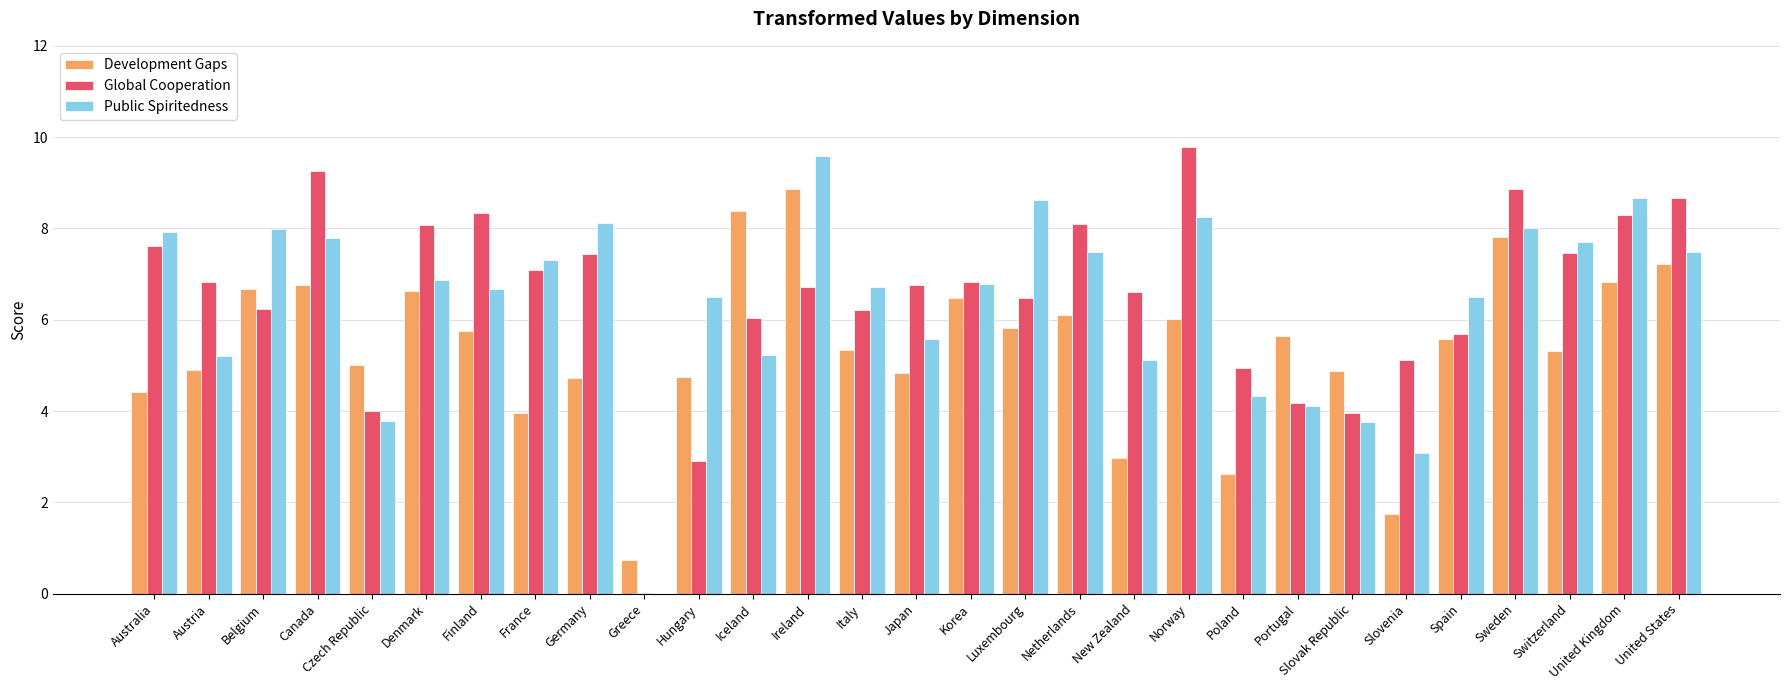

What is the maximum value shown in the chart?

9.8